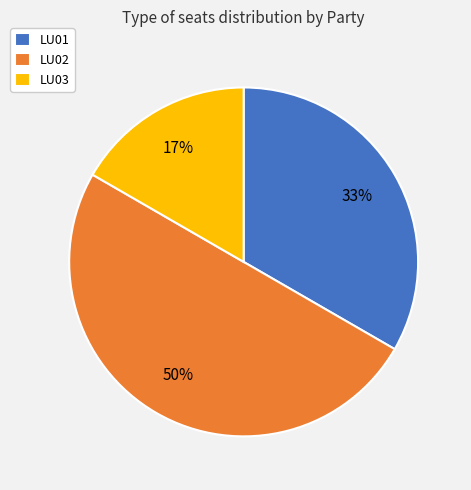

Which has a higher value, LU02 or LU01?

LU02